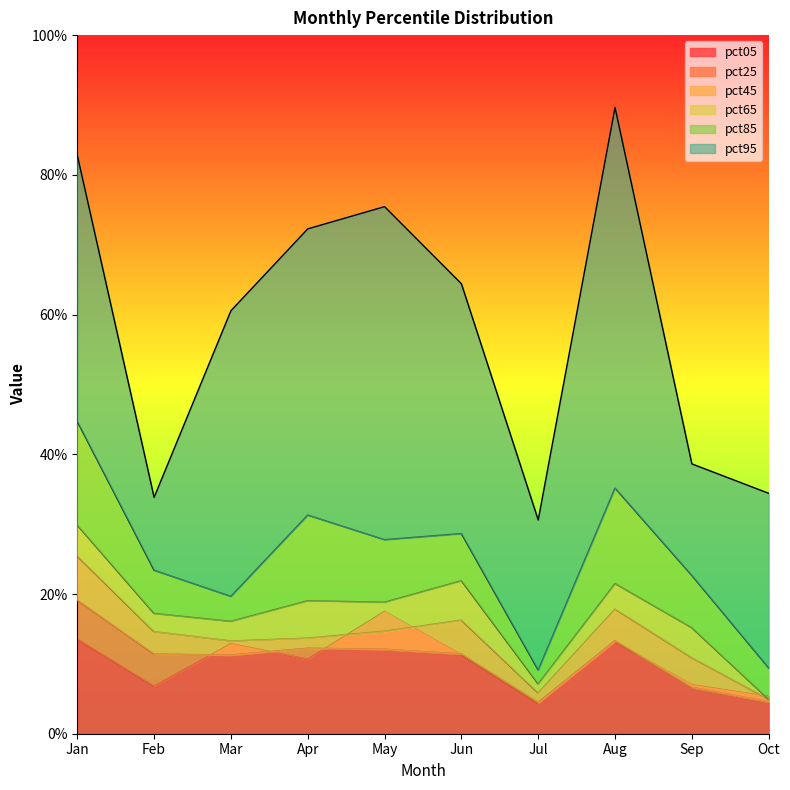

True or false: pct85 and pct95 cross at least once.

False